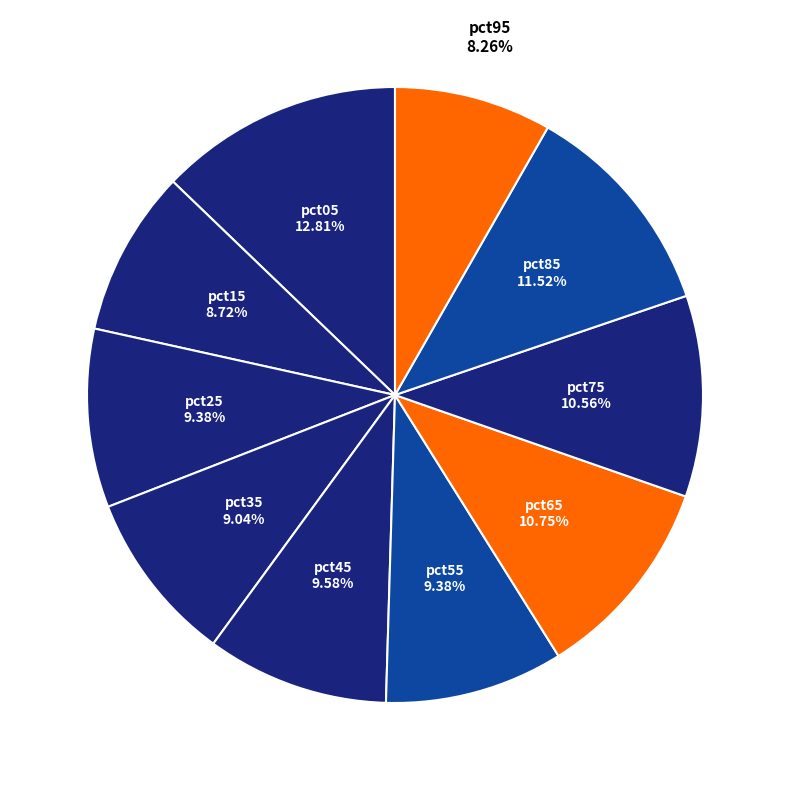

Count the number of slices in the pie.

10